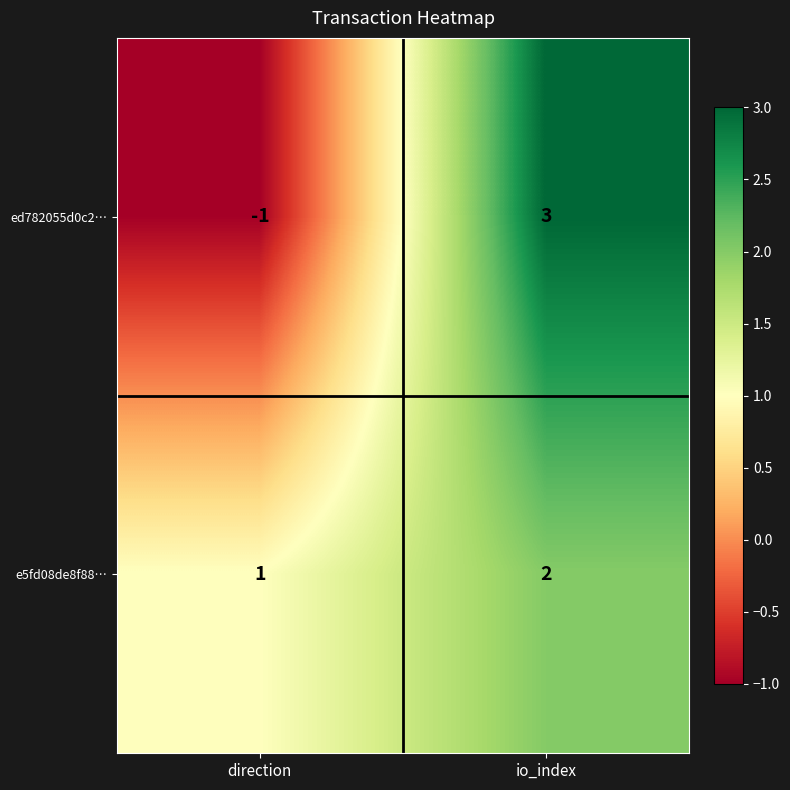

Is it true that e5fd08de8f88… equals 3 at io_index?

False